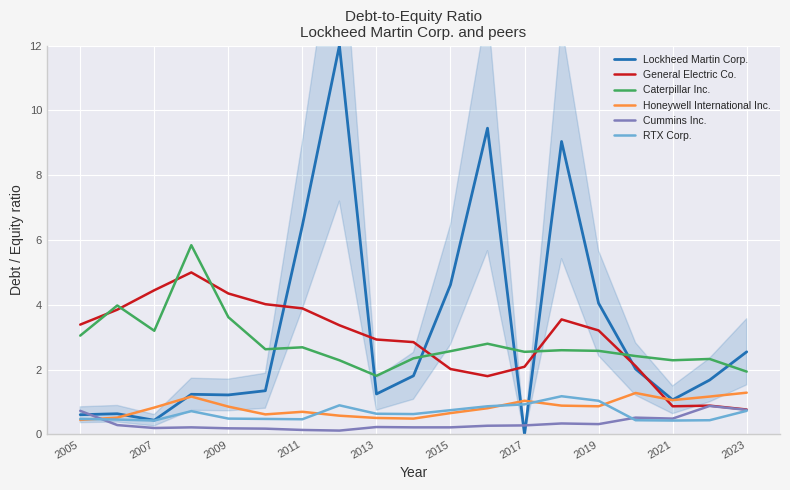

Reading left to right, list all the values displayed in this chart.

Lockheed Martin Corp.: 0.6	0.6	0.4	1.2	1.2	1.4	6.5	12.0	1.2	1.8	4.6	9.4	0.0	9.0	4.0	2.0	1.1	1.7	2.5
General Electric Co.: 3.4	3.9	4.5	5.0	4.3	4.0	3.9	3.4	2.9	2.9	2.0	1.8	2.1	3.5	3.2	2.1	0.9	0.9	0.8
Caterpillar Inc.: 3.0	4.0	3.2	5.8	3.6	2.6	2.7	2.3	1.8	2.4	2.6	2.8	2.5	2.6	2.6	2.4	2.3	2.3	1.9
Honeywell International Inc.: 0.5	0.5	0.8	1.2	0.9	0.6	0.7	0.6	0.5	0.5	0.7	0.8	1.0	0.9	0.9	1.3	1.1	1.2	1.3
Cummins Inc.: 0.7	0.3	0.2	0.2	0.2	0.2	0.1	0.1	0.2	0.2	0.2	0.3	0.3	0.3	0.3	0.5	0.5	0.9	0.8
RTX Corp.: 0.5	0.5	0.4	0.7	0.5	0.5	0.5	0.9	0.6	0.6	0.8	0.9	0.9	1.2	1.0	0.4	0.4	0.4	0.7